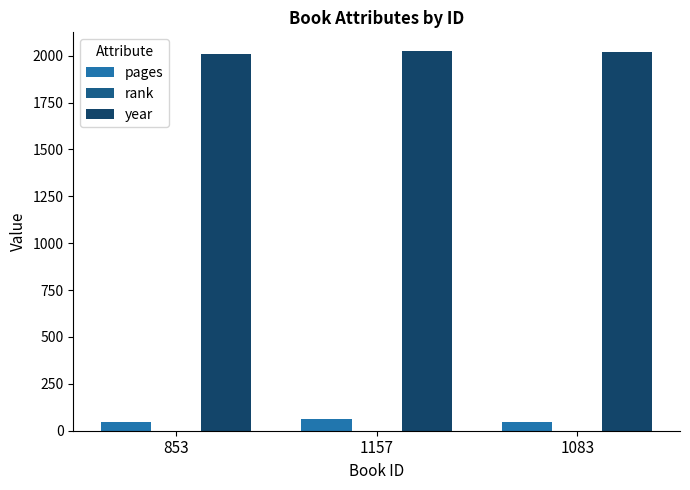

The pages series shows 64 at 1157. True or false?

True